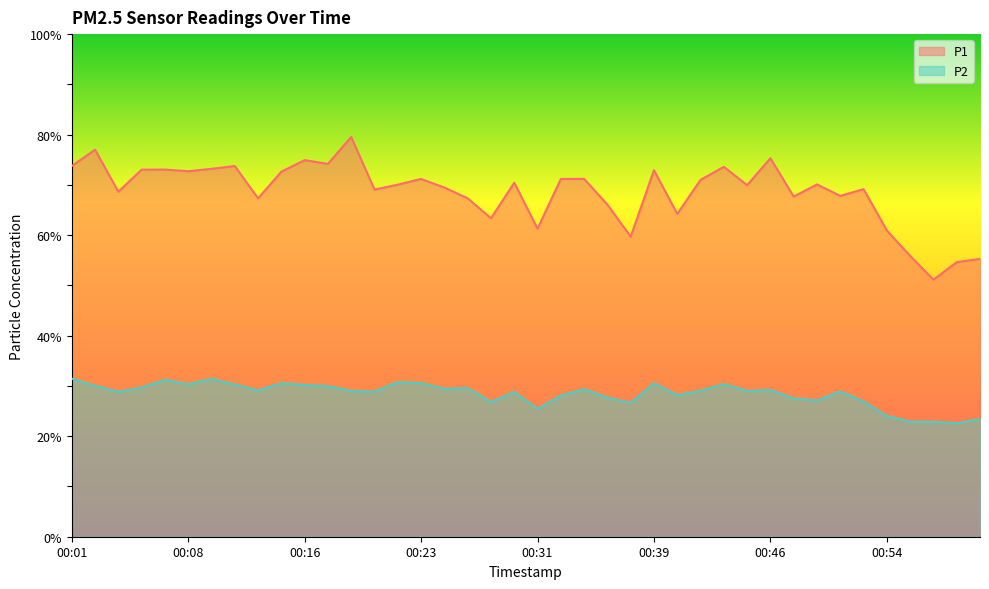

How many lines are shown in the chart?

2